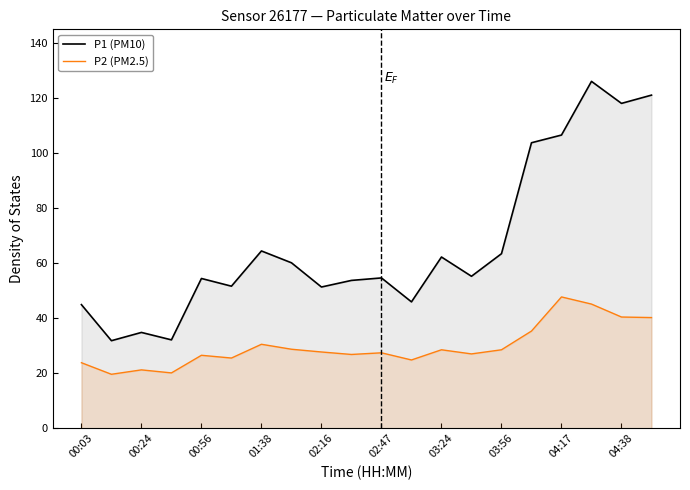

How many values in the P1 (PM10) series exceed 55?

10